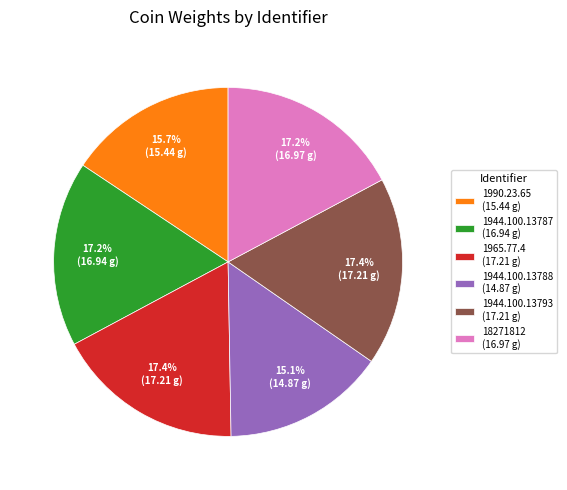

Combined, do 1965.77.4 and 1944.100.13788 account for over 50%?

No